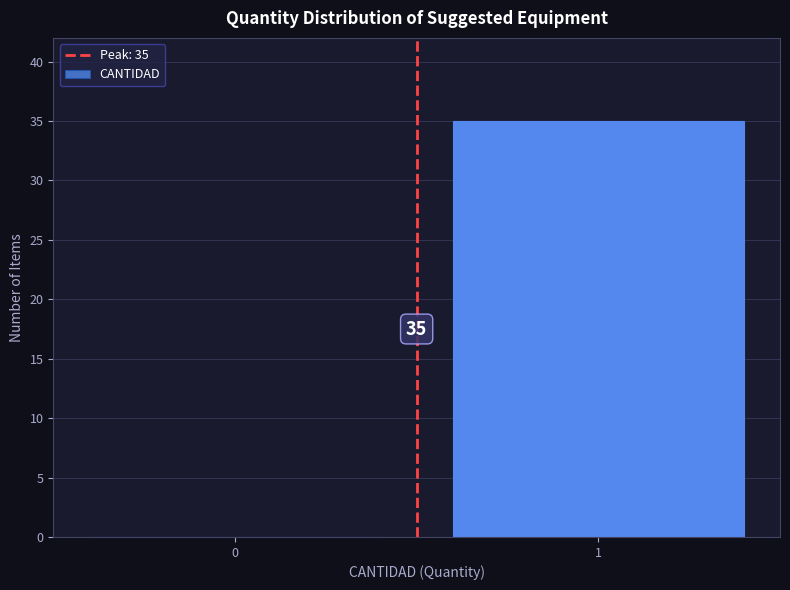

Reading right to left, list all the values displayed in this chart.

1=35	0=0